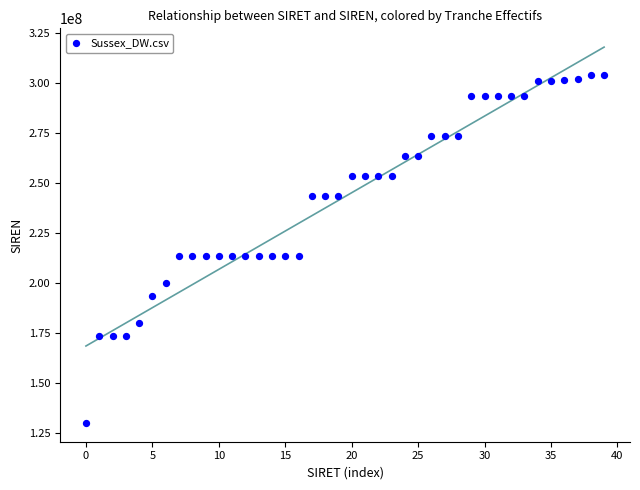

What is the range of Y values (max minus min)?

174187229